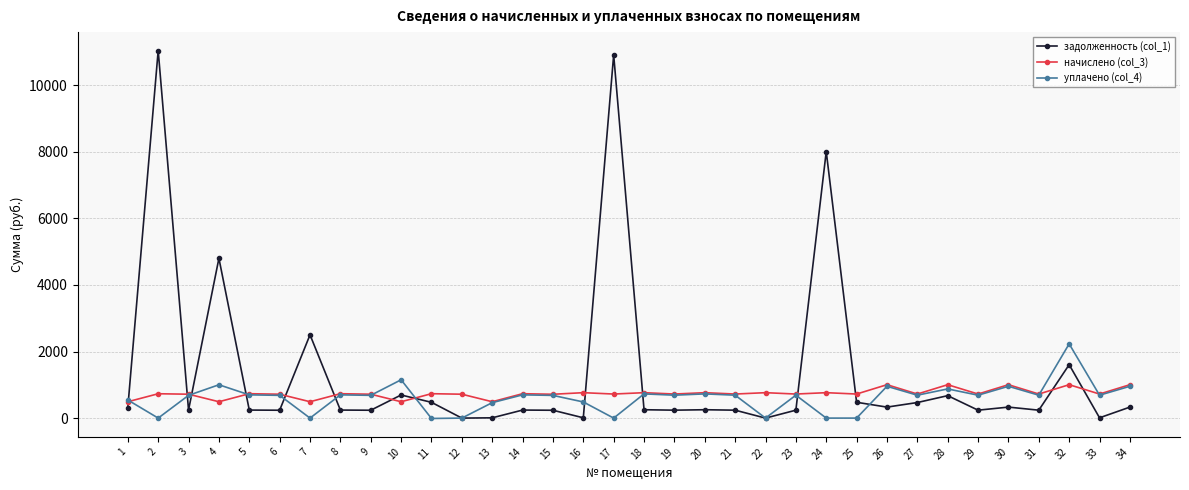

Rank the series by their maximum value, from highest to lowest.

задолженность (col_1), уплачено (col_4), начислено (col_3)